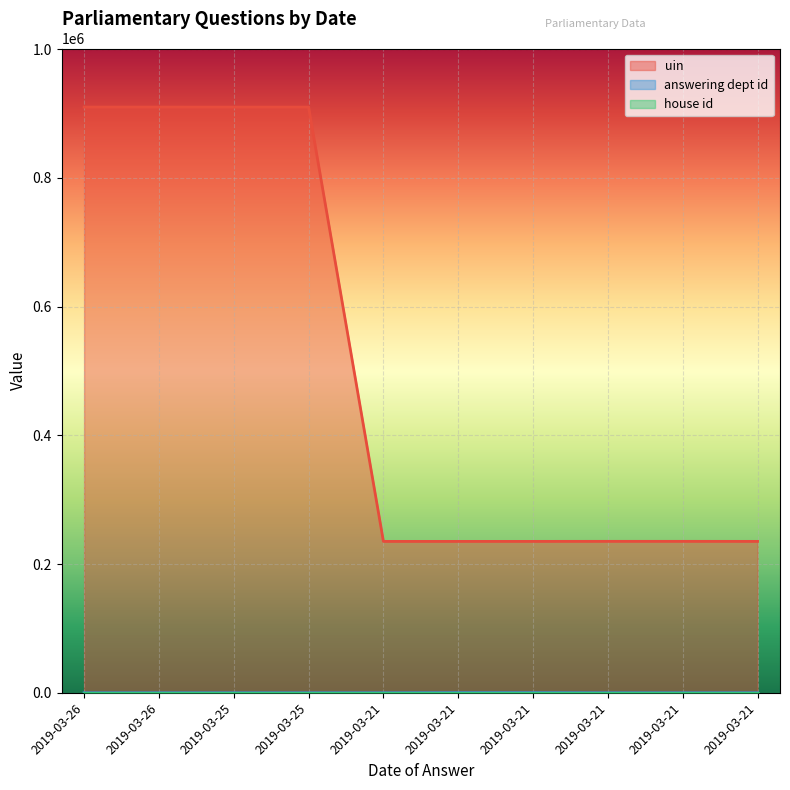

Does the chart display data point markers on the line(s)?

No